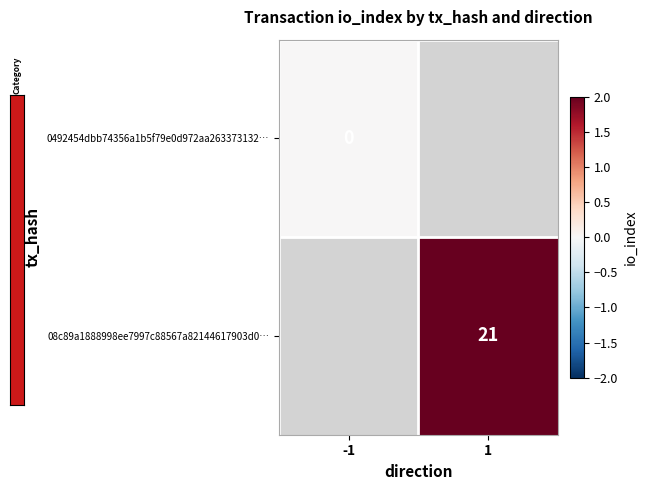

Is the value of 08c89a1888998ee7997c88567a82144617903d0… at 1 greater than the value of 0492454dbb74356a1b5f79e0d972aa263373132… at -1?

Yes